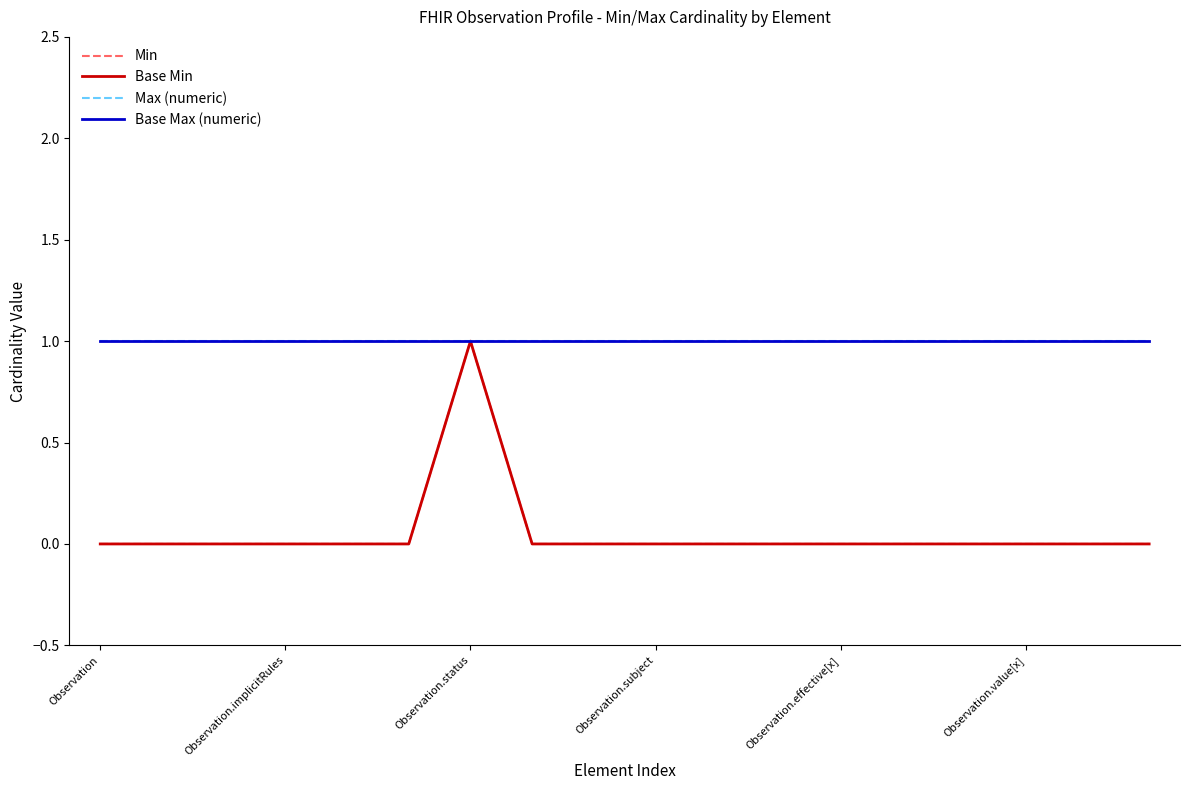

Does the chart have visible grid lines?

No